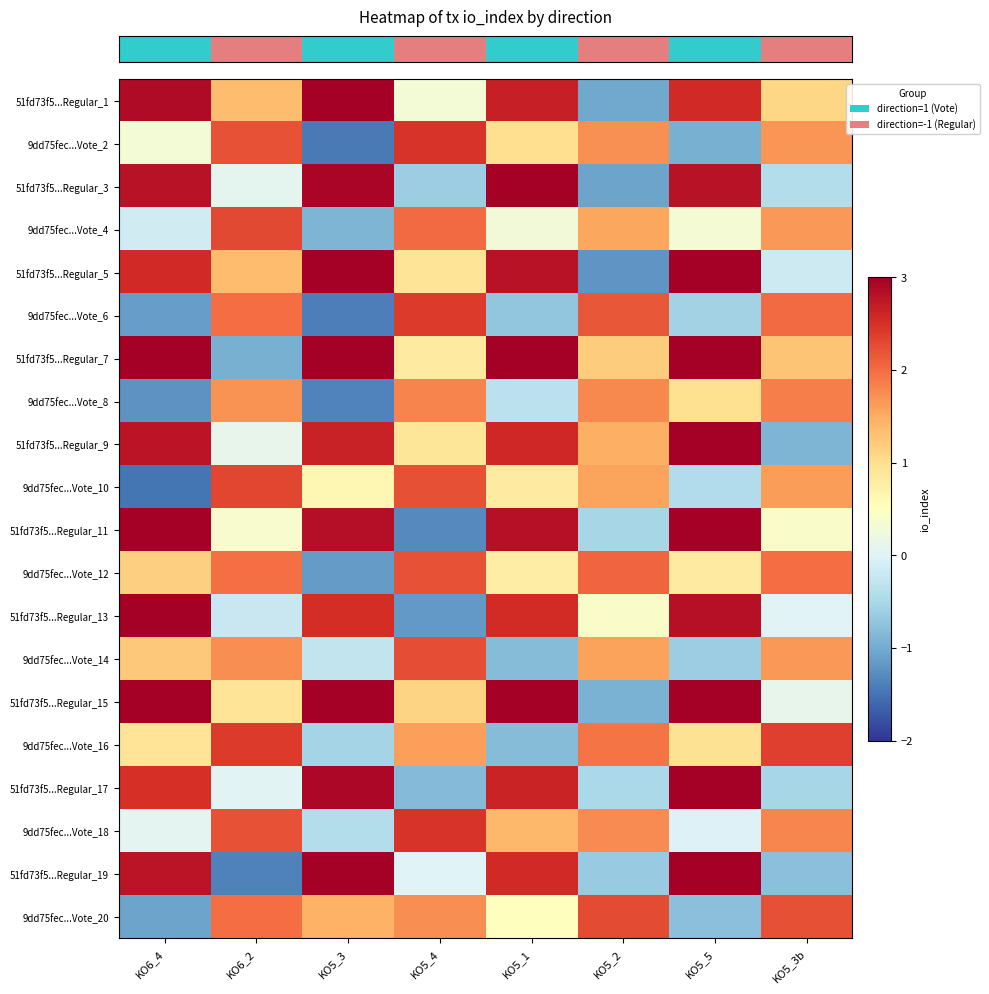

Which has a higher value, KO5_4 or KO6_2?

KO6_2